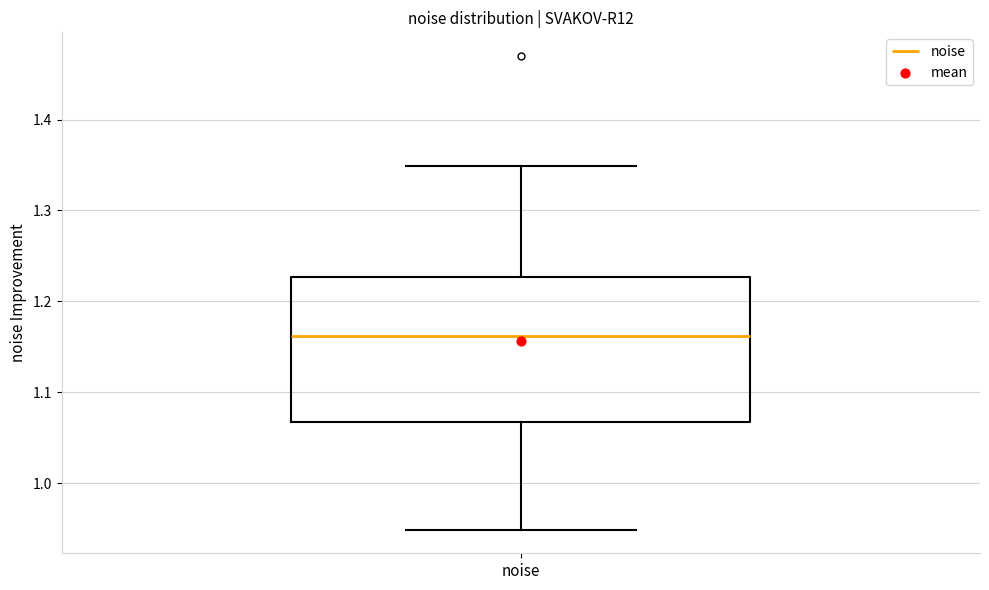

Read this box plot against the y-axis: the position of the median line, the range covered by the box, and the ends of both whiskers. The values are not printed on the chart, so give them approximately, as read against the axis.

median 1.16, box 1.07 to 1.23, whiskers 0.95 to 1.35